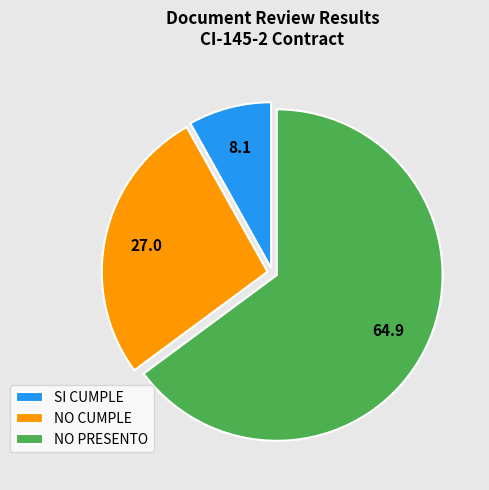

Rank the categories by value from highest to lowest.

NO PRESENTO, NO CUMPLE, SI CUMPLE